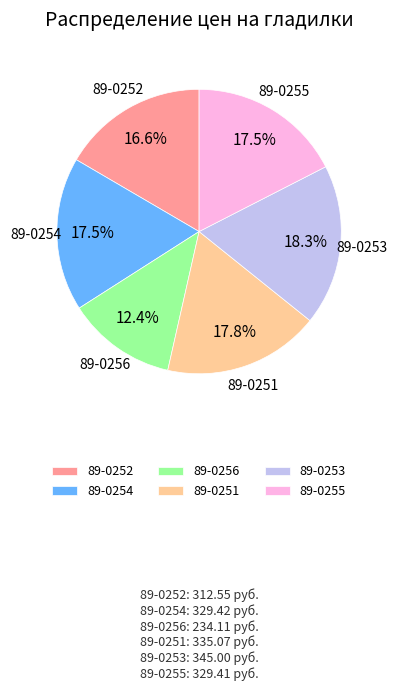

To the nearest percent, what is the combined percentage of 89-0251 and 89-0255?

35%